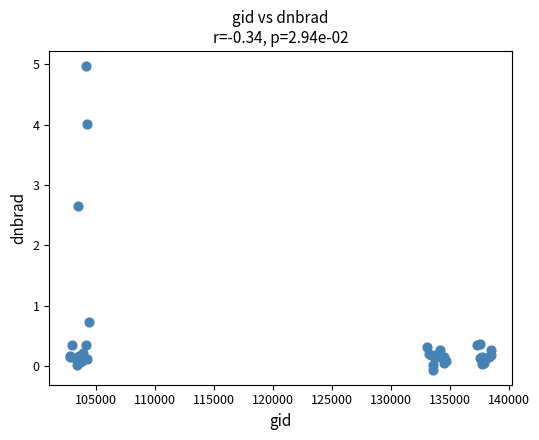

What Y value in the scatter plot is closest to 2?

2.7